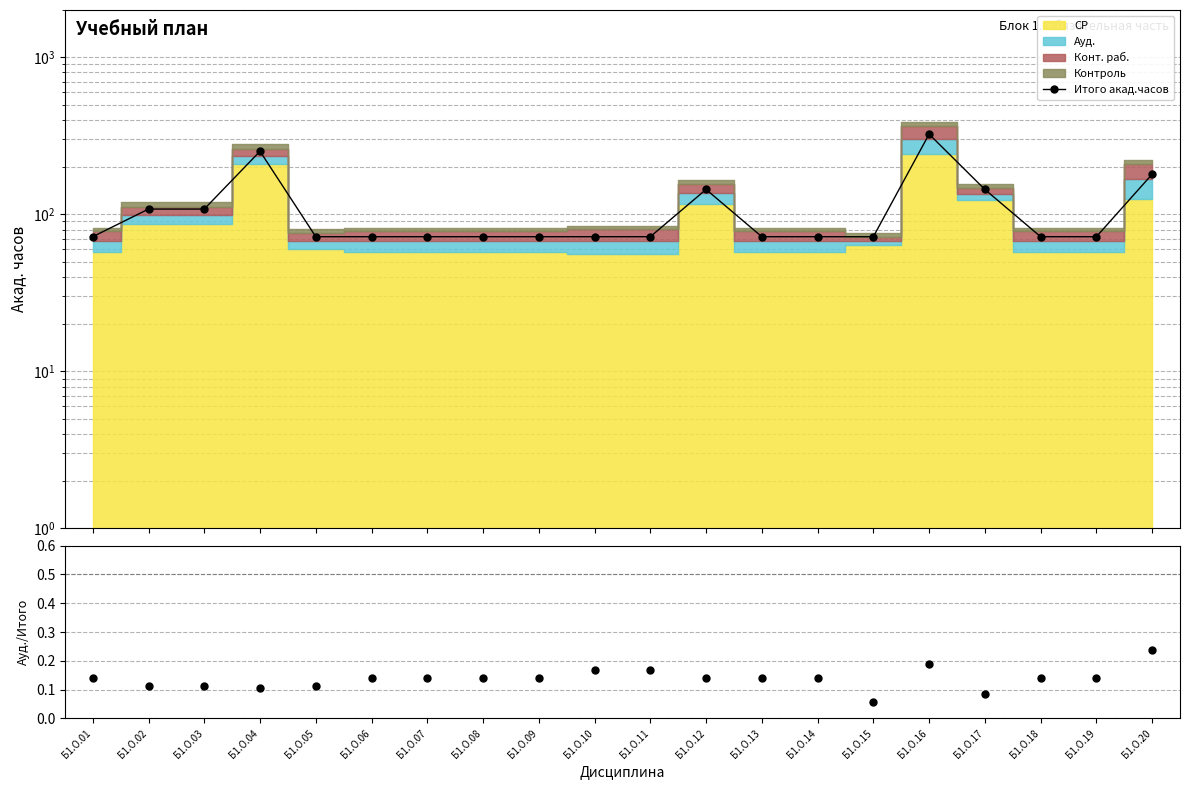

What is the average value?

110